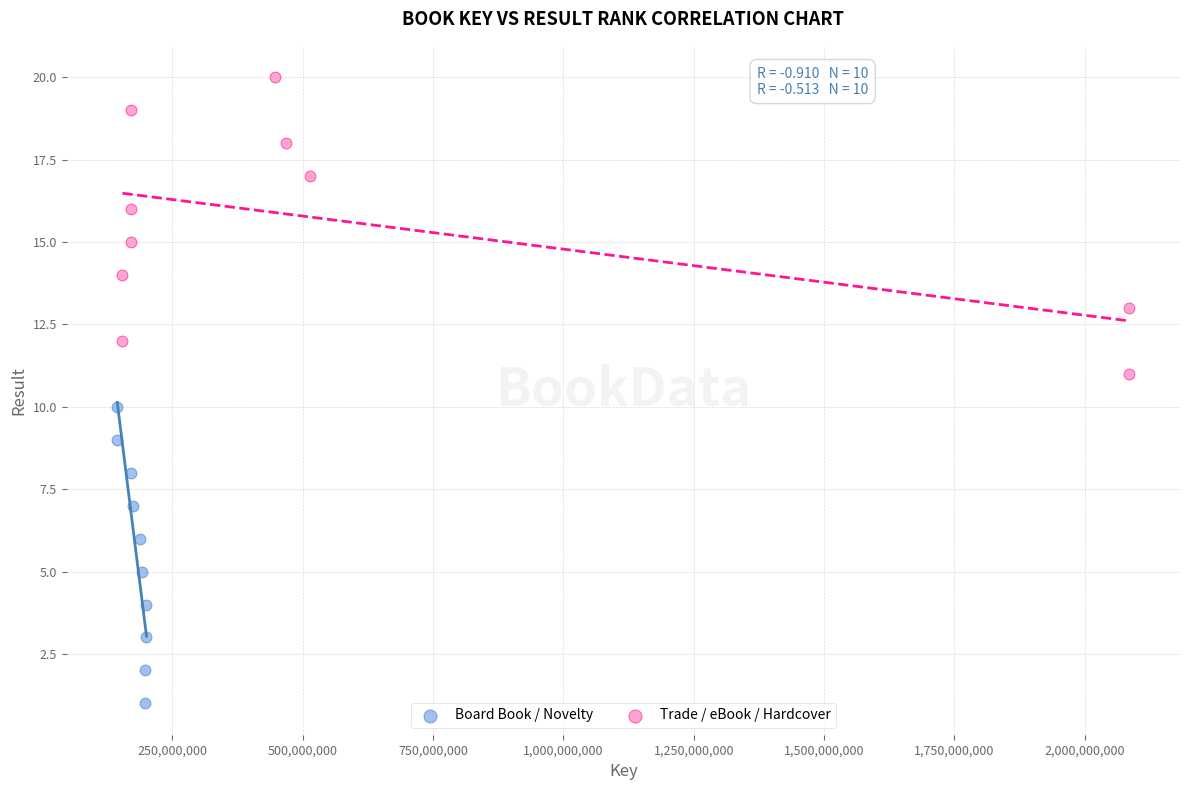

Which series reaches the maximum Y coordinate?

Trade / eBook / Hardcover